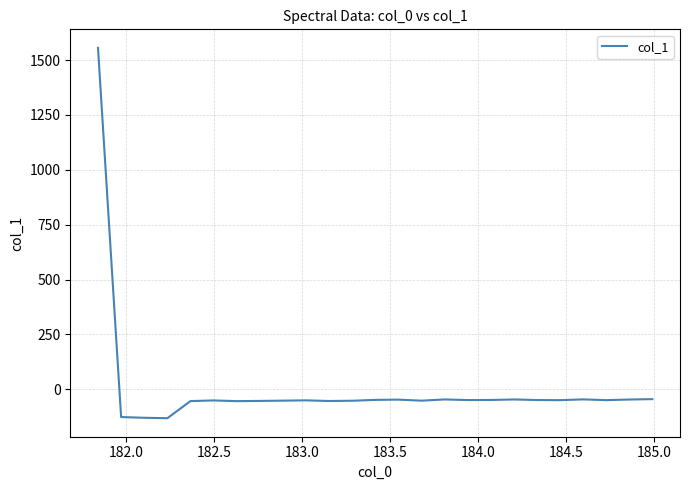

What is the minimum value shown in the chart?

-131.7